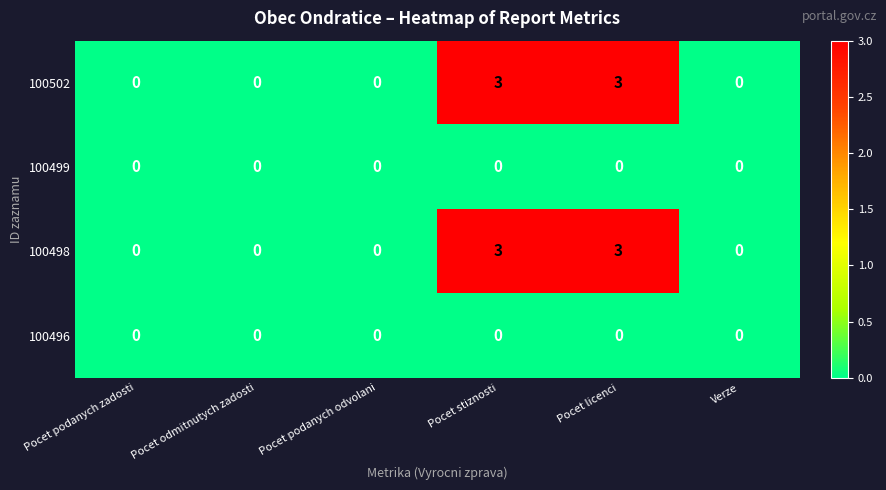

Reading left to right, what are all the values shown in this chart?

100502: 0	0	0	3	3	0
100499: 0	0	0	0	0	0
100498: 0	0	0	3	3	0
100496: 0	0	0	0	0	0